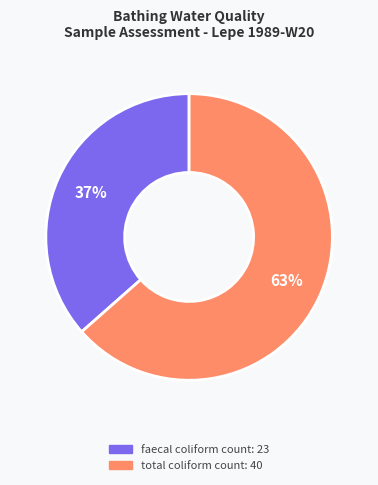

To the nearest percent, what is the average slice percentage?

50%